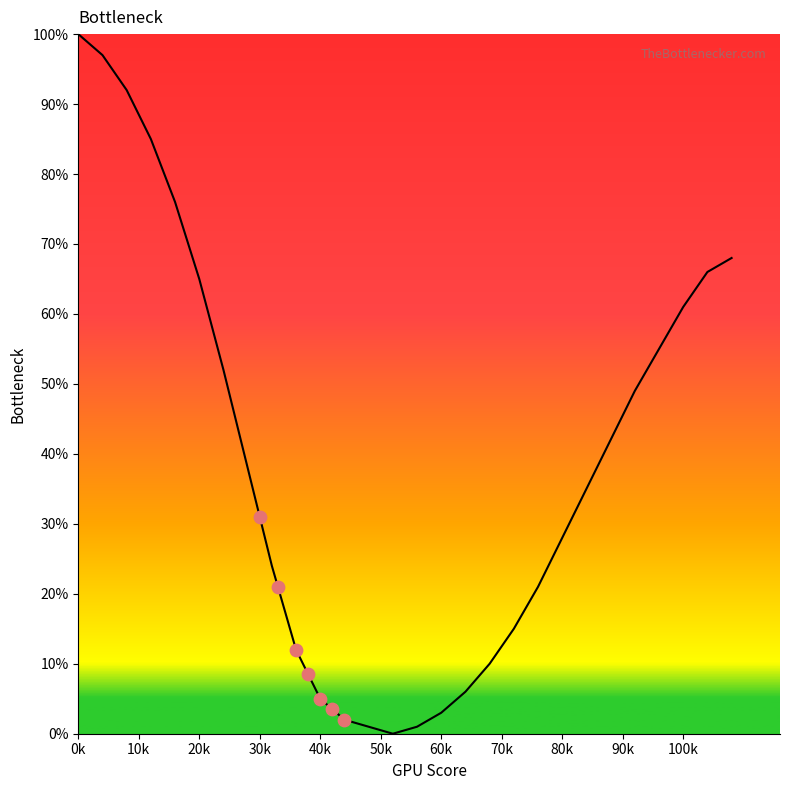

What is the ratio of the value at 92 to the value at 8?

0.5